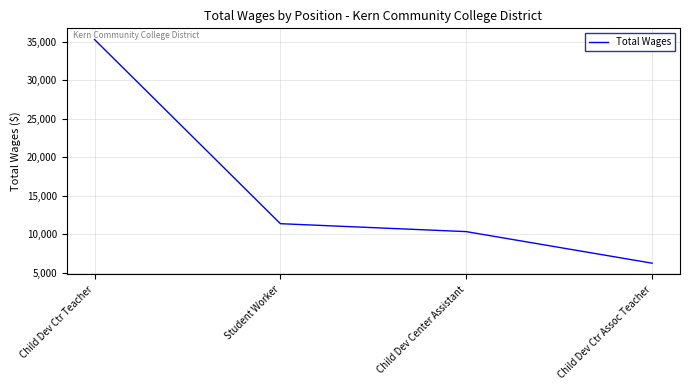

Which category has the highest value across all series?

Child Dev Ctr Teacher